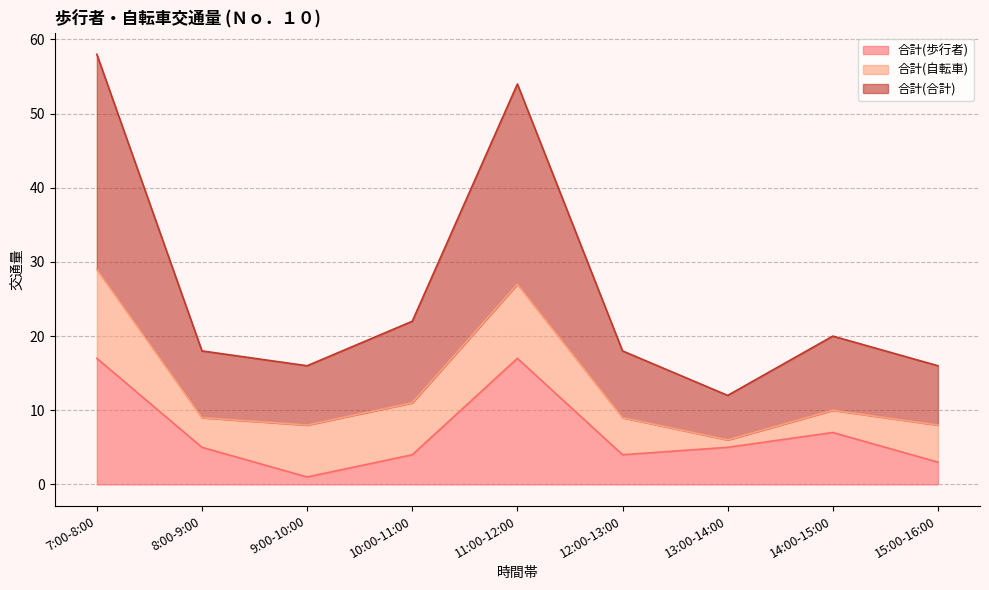

The value of 合計(合計) at 7:00-8:00 is 8. True or false?

False